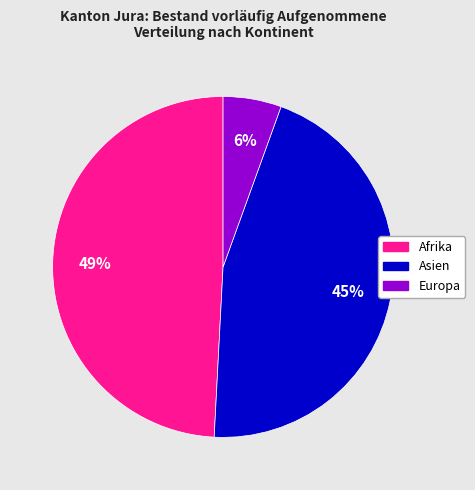

To the nearest percent, what portion does Europa represent?

6%